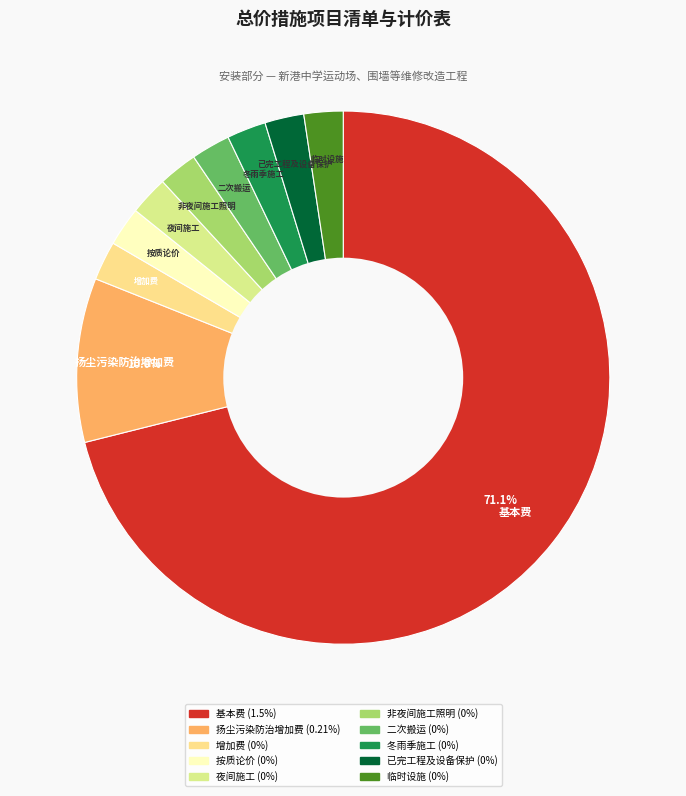

Does 基本费 represent more than half of the total?

Yes